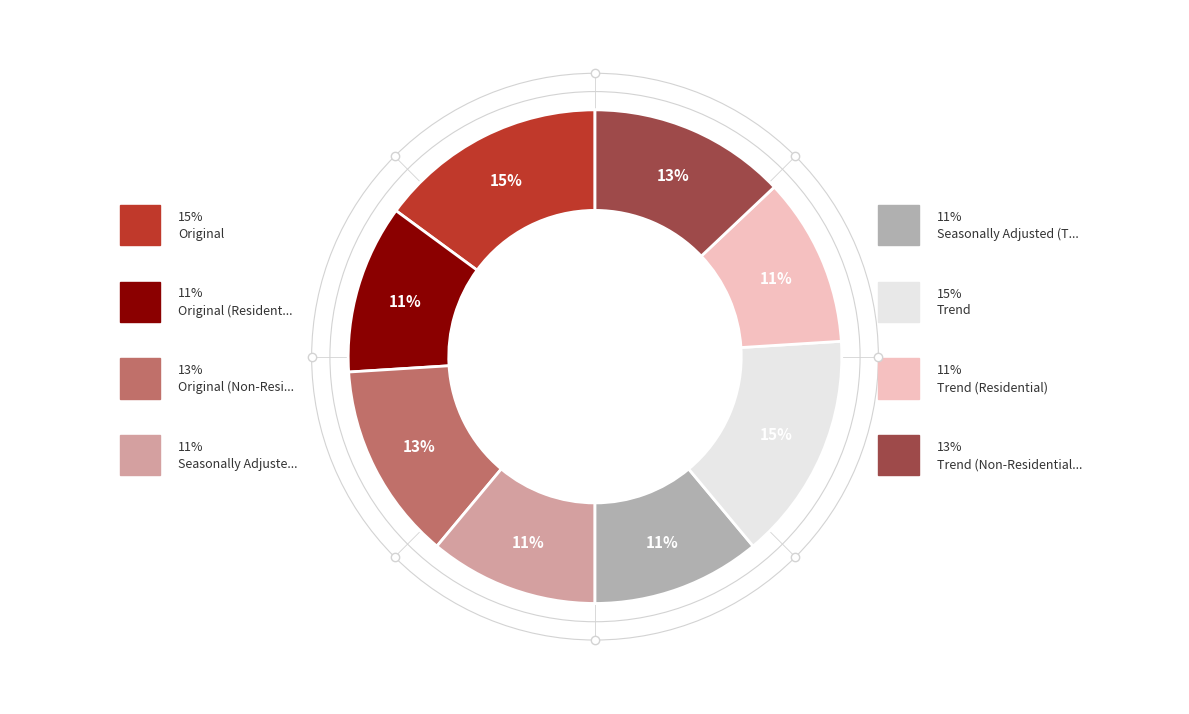

Is there any slice that represents more than half of the pie?

No